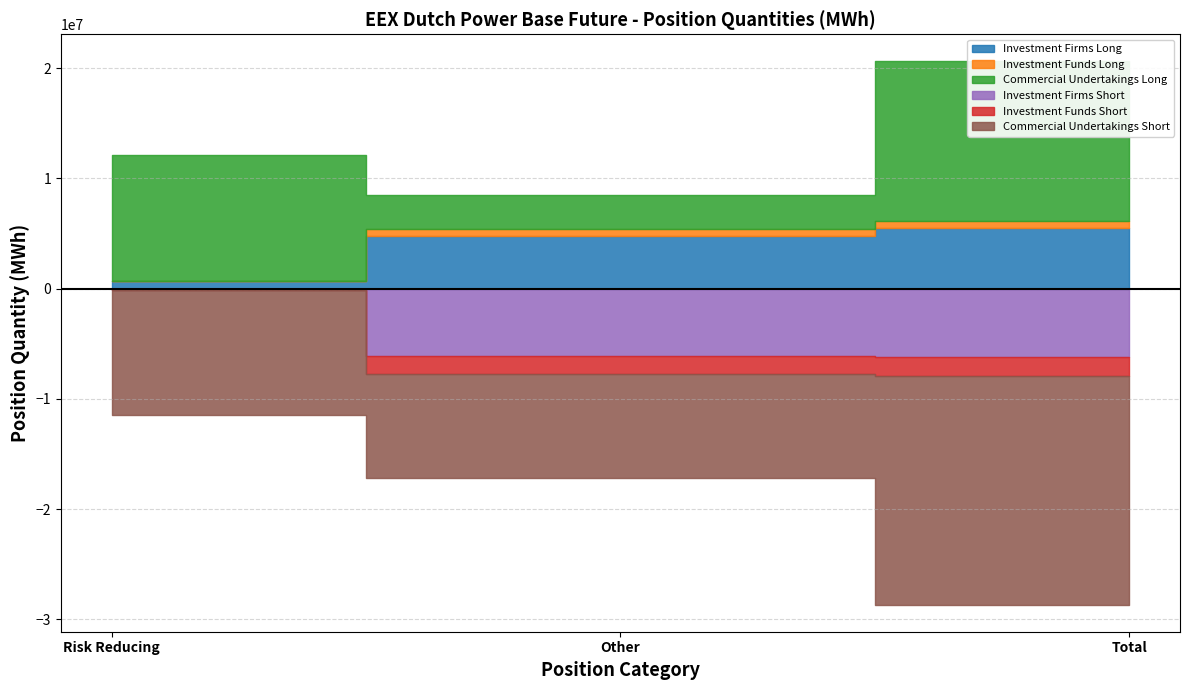

What is the difference between the highest and lowest values at Risk Reducing?

11373909